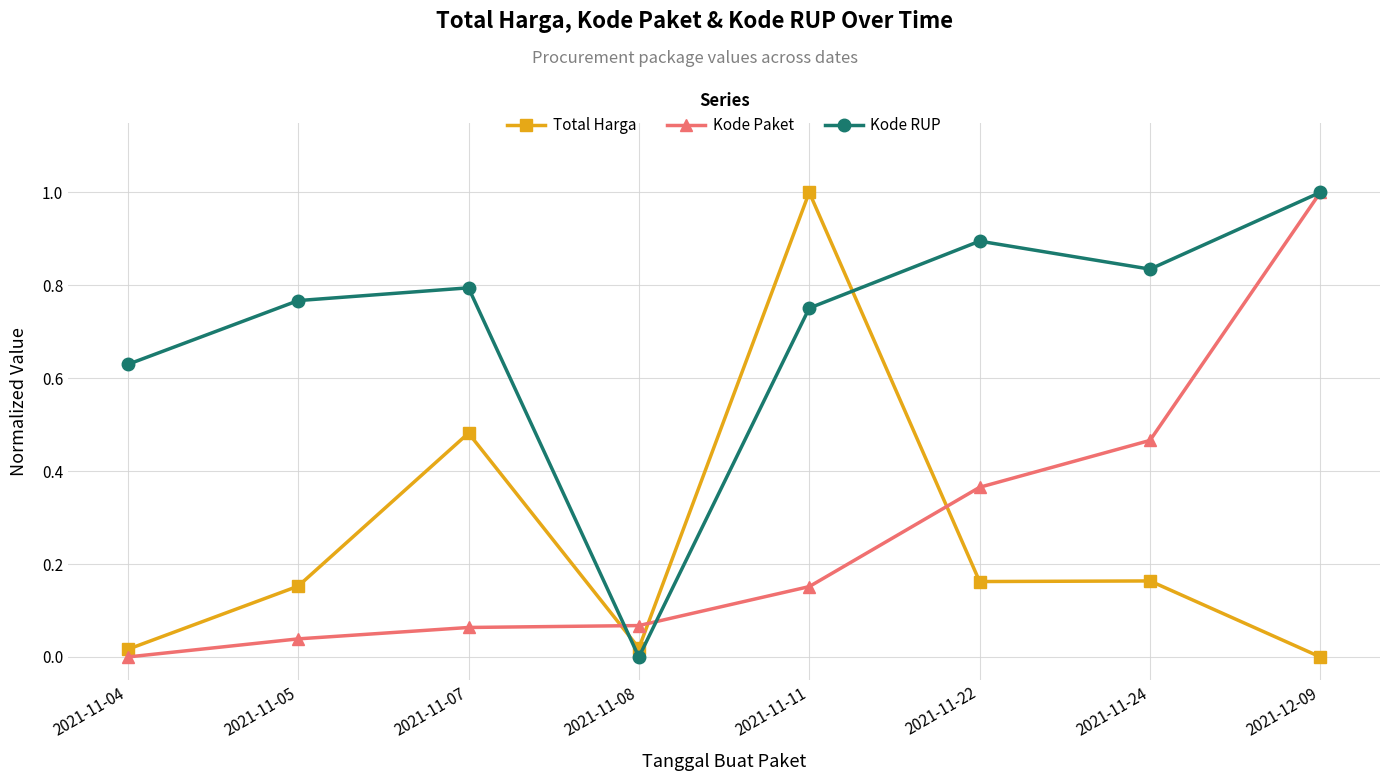

In Kode RUP, how many points are higher than both neighbors (excluding endpoints)?

2